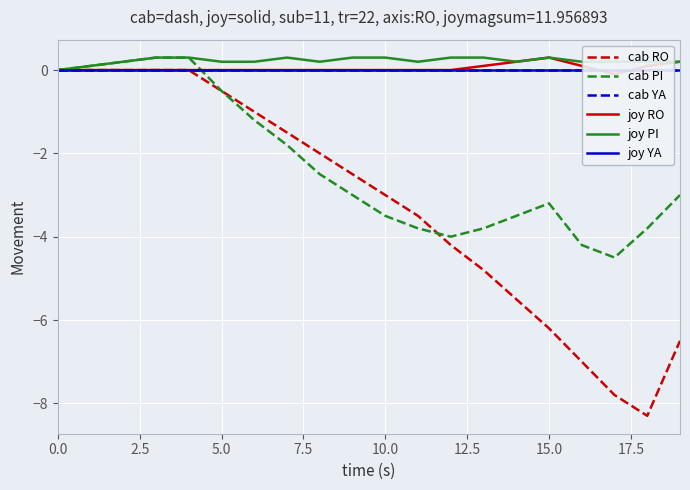

True or false: cab RO has a value of -0.5 at 5.0.

True